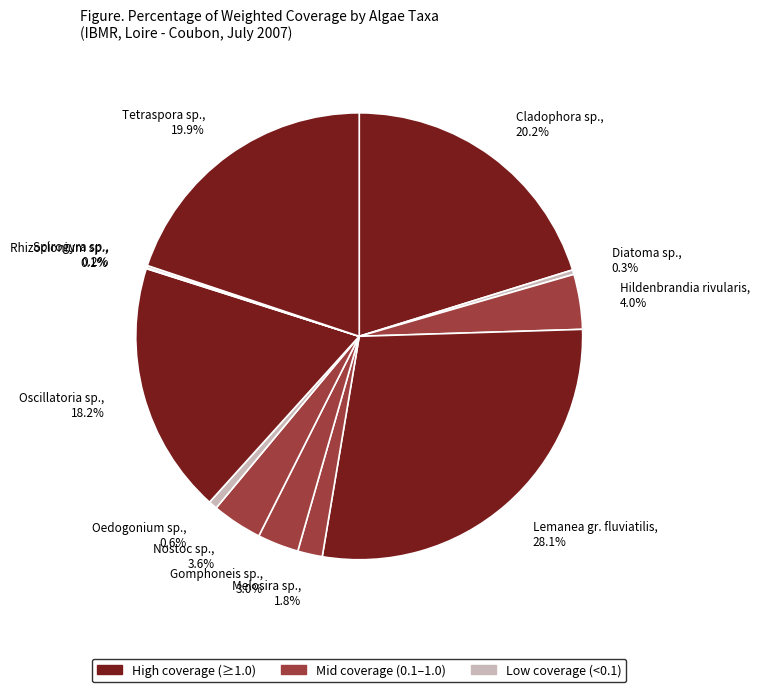

Which category has the biggest portion of the pie?

Lemanea gr. fluviatilis